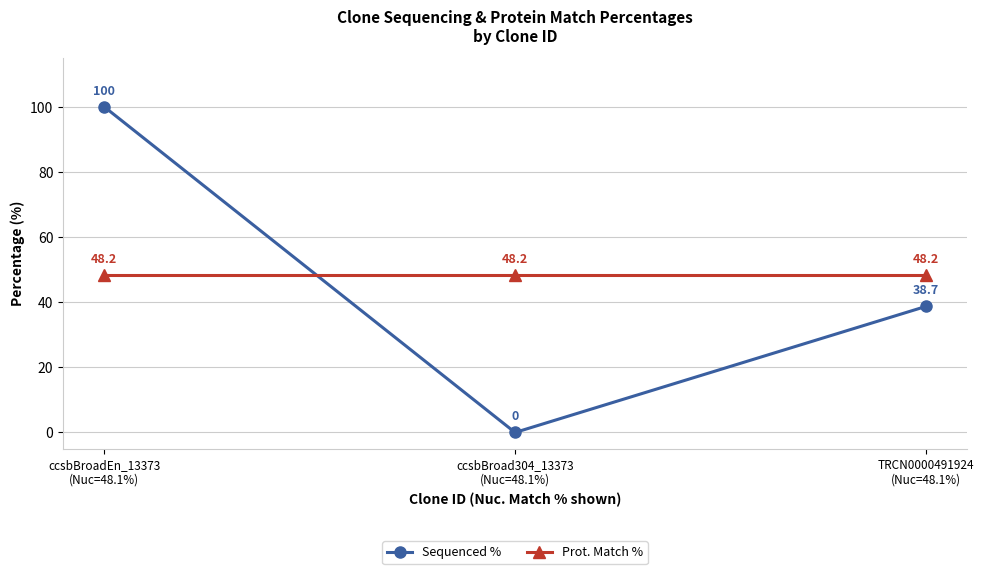

What is the greatest value displayed?

100.0